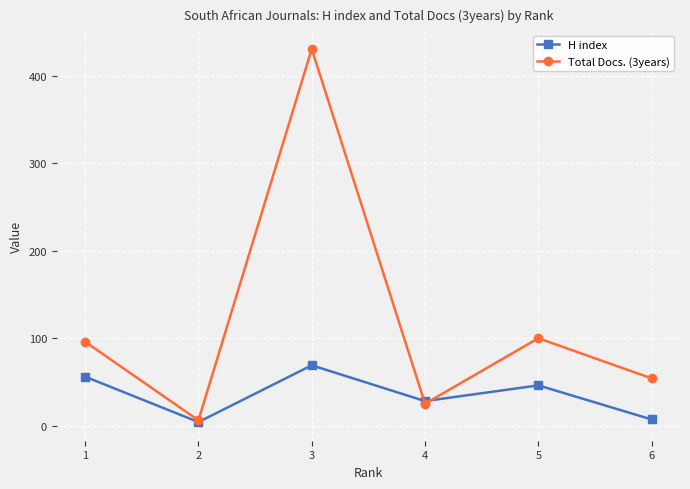

What is the highest value of the H index series?

69